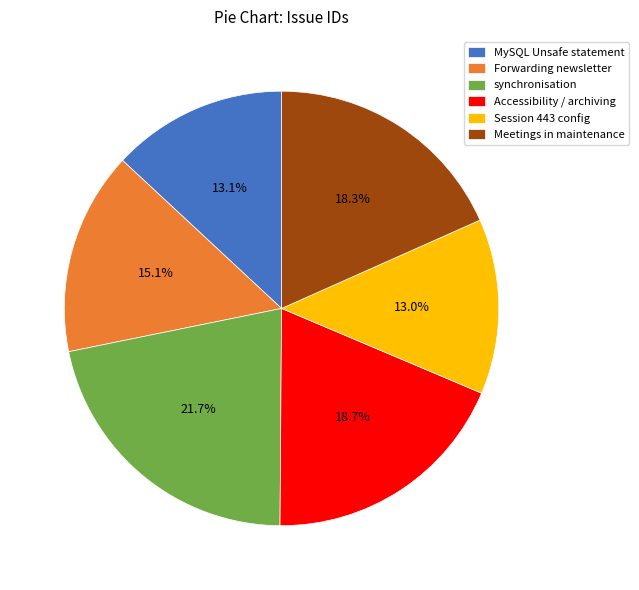

To the nearest percent, what is the difference between the Accessibility / archiving and Forwarding newsletter slice percentages?

4%